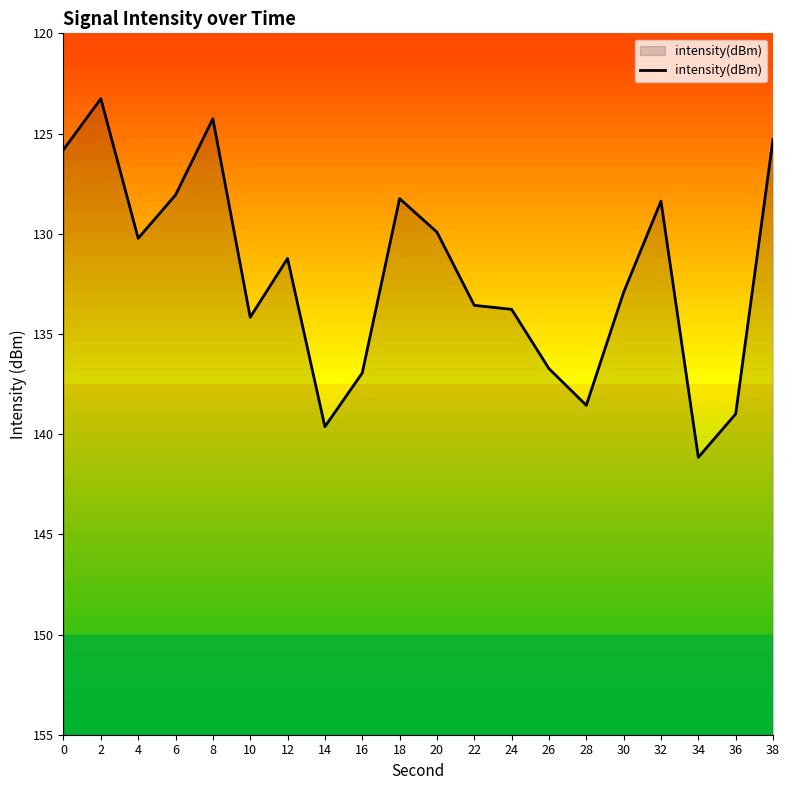

What is the difference between the maximum and minimum values?

17.9